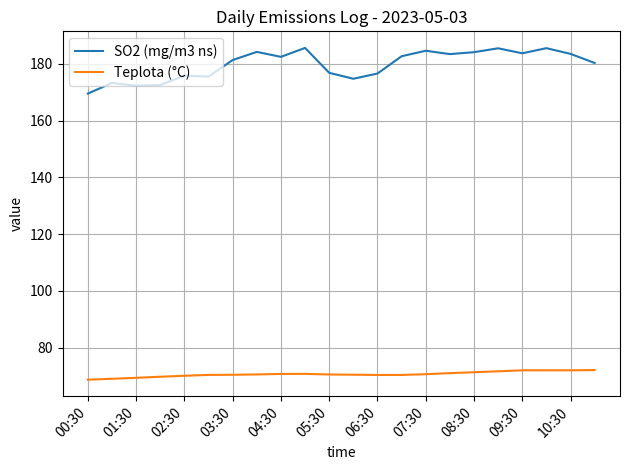

Rank the series by their maximum value, from lowest to highest.

Teplota (°C), SO2 (mg/m3 ns)